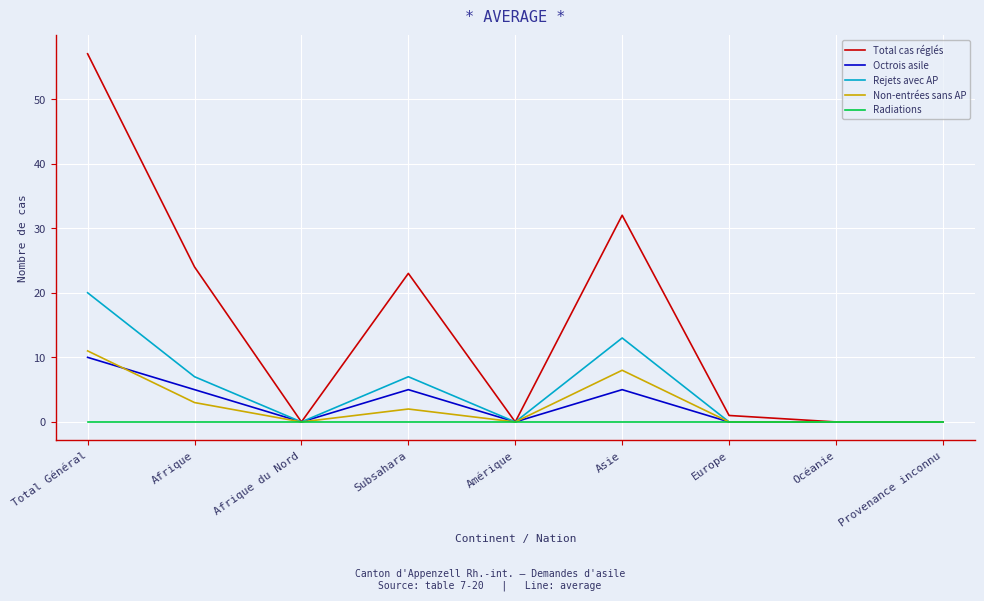

Rank the series at Asie from lowest to highest value.

Radiations, Octrois asile, Non-entrées sans AP, Rejets avec AP, Total cas réglés